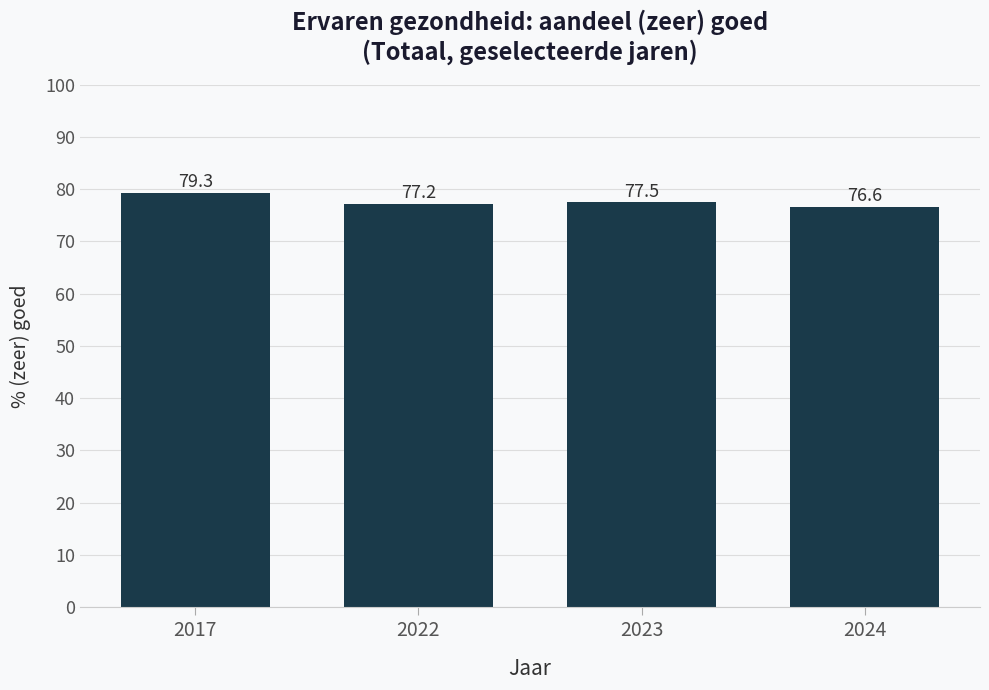

What is the change in value from 2023 to 2024?

-0.9